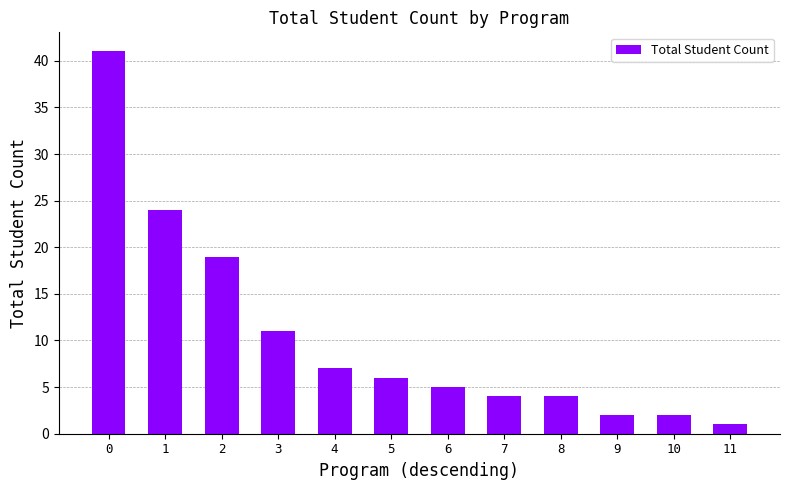

The value at 0 is 41. True or false?

True